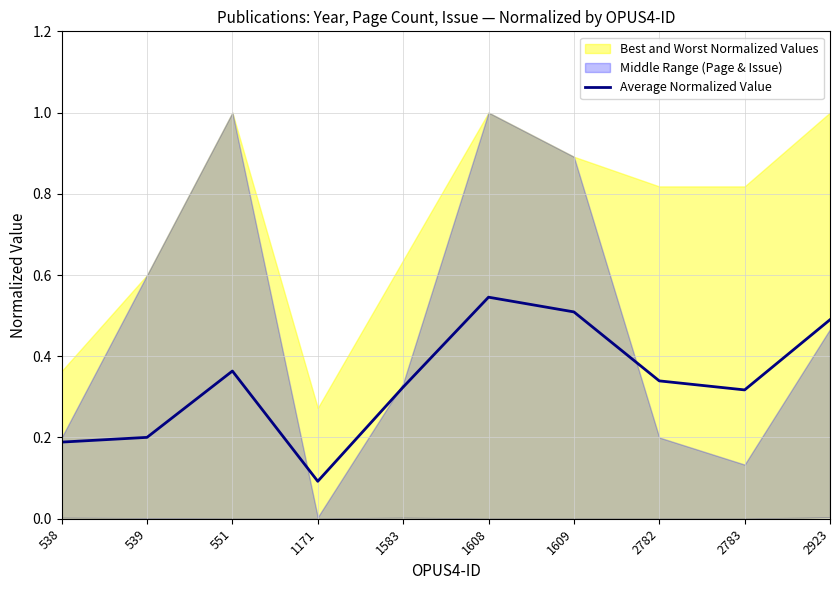

List the labels in order of value, largest first.

1608, 1609, 2923, 551, 2782, 1583, 2783, 539, 538, 1171